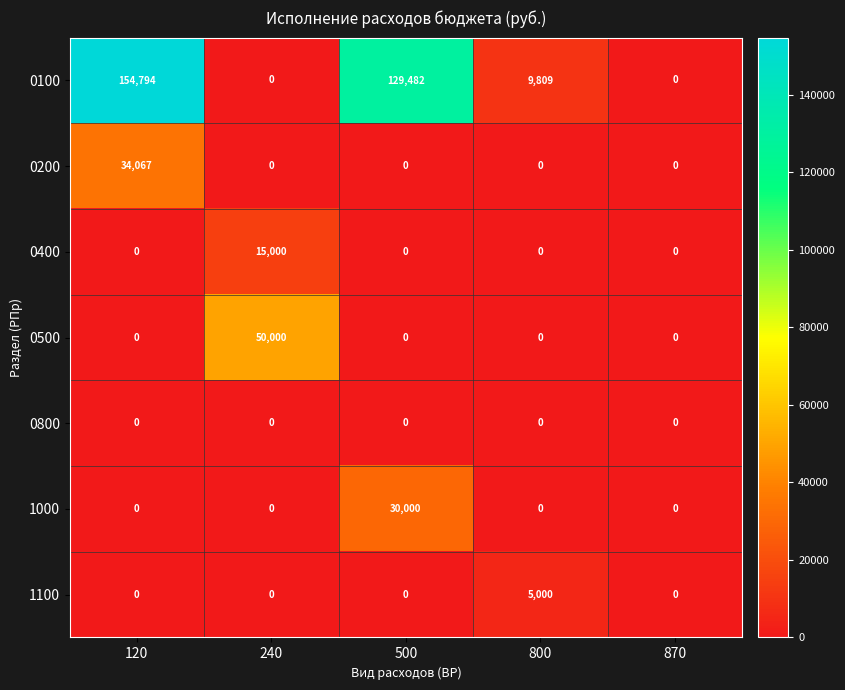

What is the maximum value shown in the chart?

154794